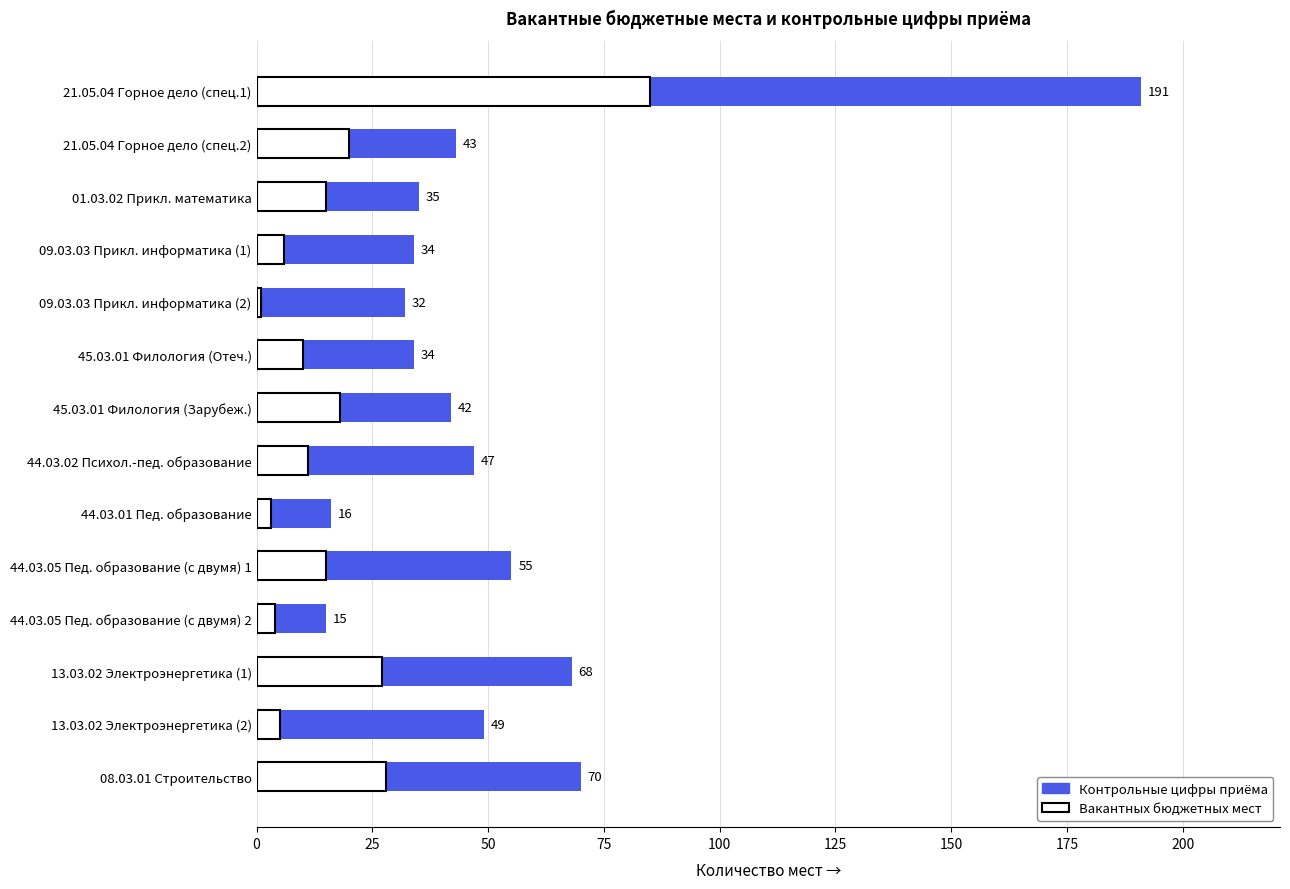

What is the average value of the Контрольные цифры приёма series?

52